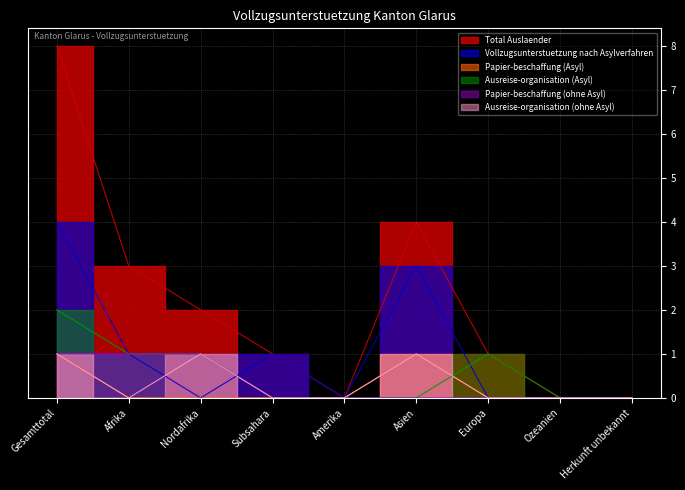

Is this an area chart (filled region under the line)?

No